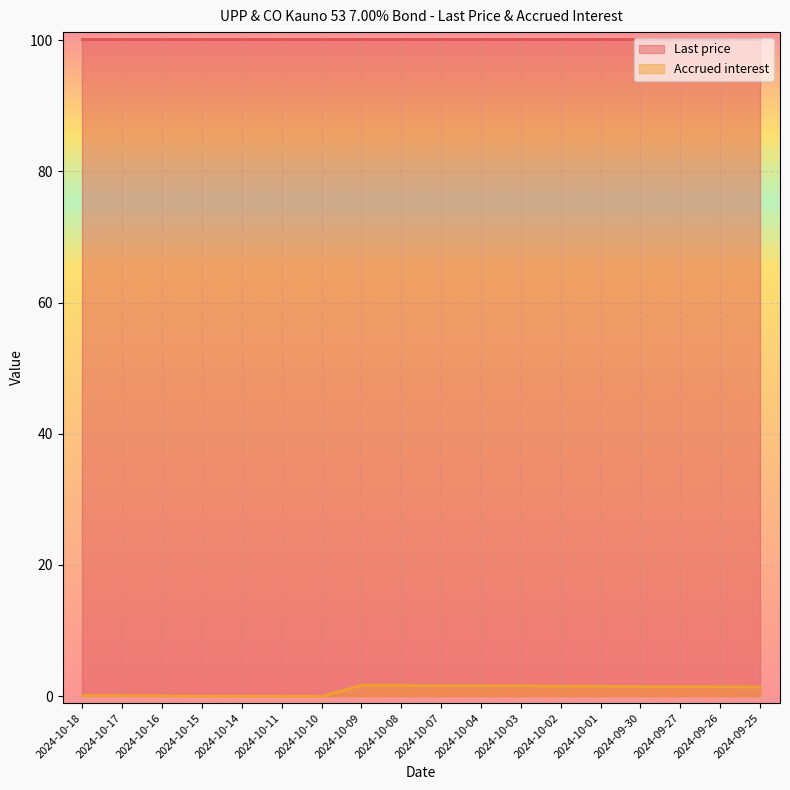

How many points are higher than both their immediate neighbors (excluding endpoints)?

1